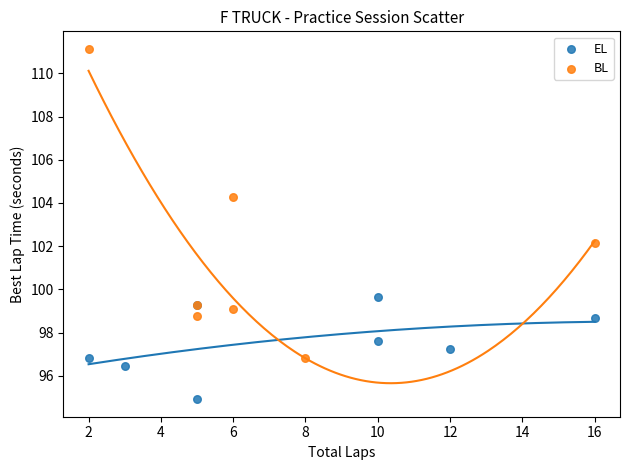

Which series reaches the maximum Y coordinate?

BL